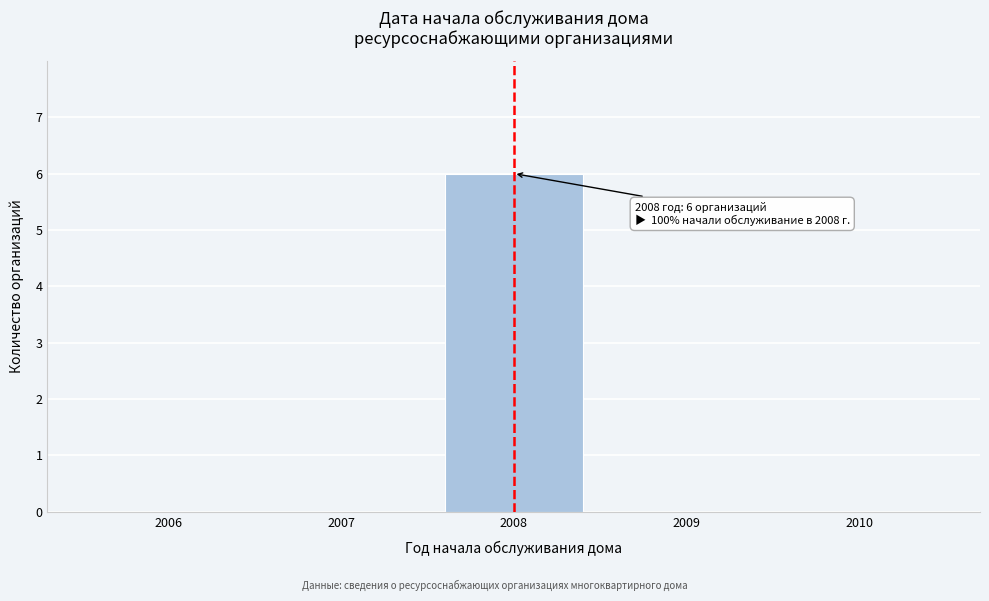

Reading left to right, transcribe all the data shown in this chart.

2006=0	2007=0	2008=6	2009=0	2010=0